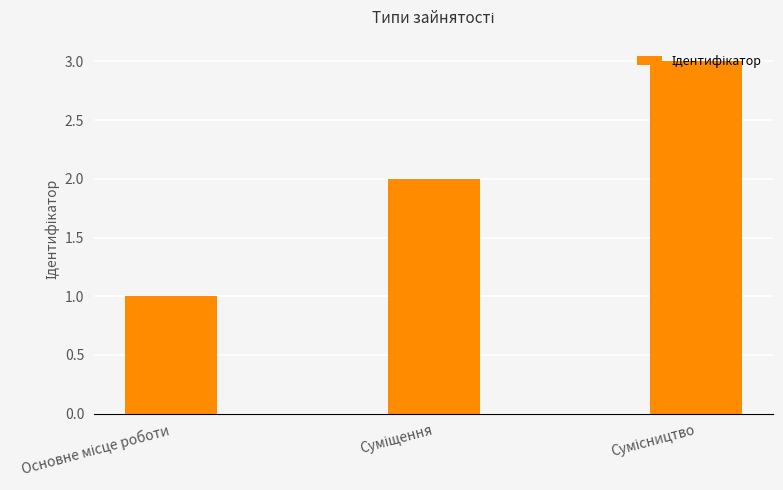

What is the greatest value displayed?

3